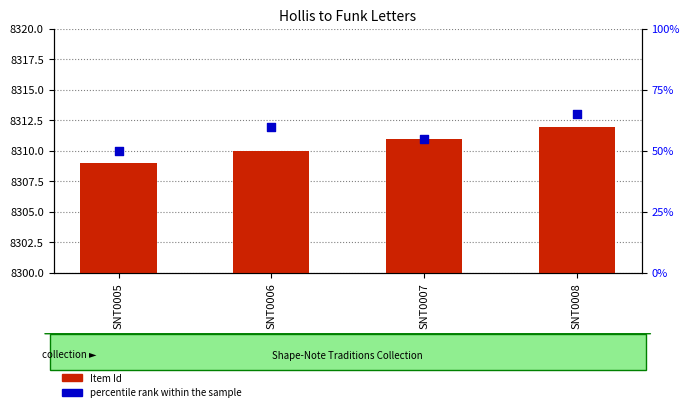

Which series has the largest total across all categories?

Item Id